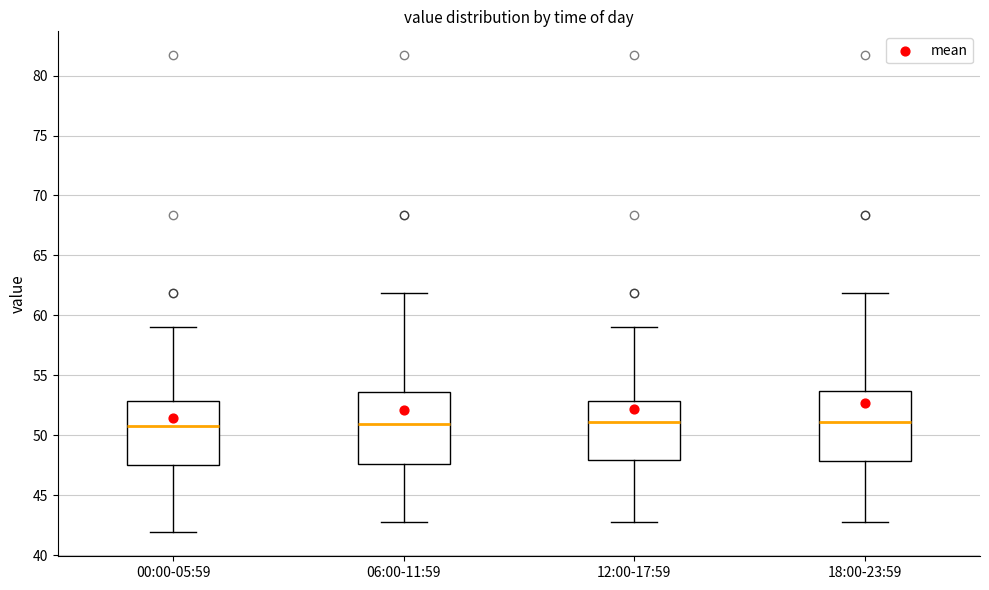

Reading left to right, transcribe this box plot: for each box, give where its median line is, the range the box spans, and where its two whiskers end, as read against the y-axis. The values are not printed on the chart, so give them approximately, as read against the axis.

00:00-05:59: median 51.0, box 47.5 to 53.0, whiskers 42.0 to 59.0
06:00-11:59: median 51.0, box 47.5 to 53.5, whiskers 43.0 to 62.0
12:00-17:59: median 51.0, box 48.0 to 53.0, whiskers 43.0 to 59.0
18:00-23:59: median 51.0, box 48.0 to 53.5, whiskers 43.0 to 62.0